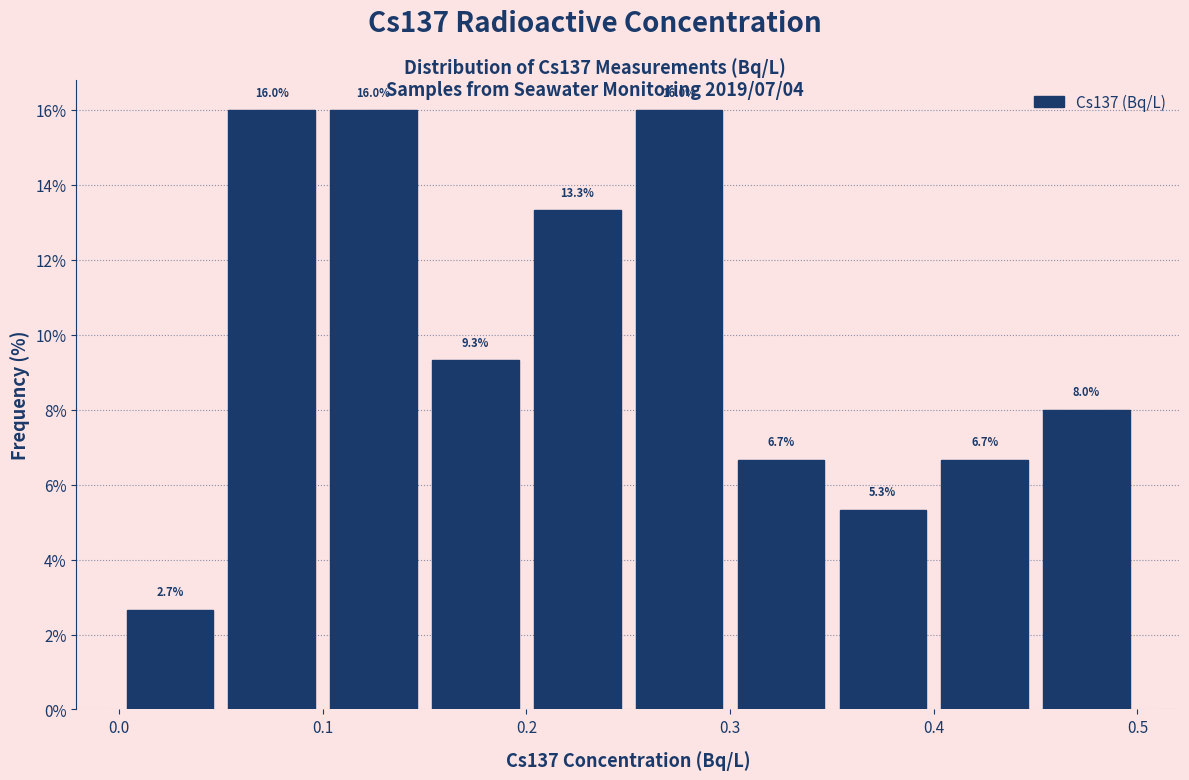

Reading left to right, transcribe this chart: for each bar, give the range it covers on the x-axis and its height.

0.00 to 0.05: 2.7
0.05 to 0.10: 16.0
0.10 to 0.15: 16.0
0.15 to 0.20: 9.3
0.20 to 0.25: 13.3
0.25 to 0.30: 16.0
0.30 to 0.35: 6.7
0.35 to 0.40: 5.3
0.40 to 0.45: 6.7
0.45 to 0.50: 8.0